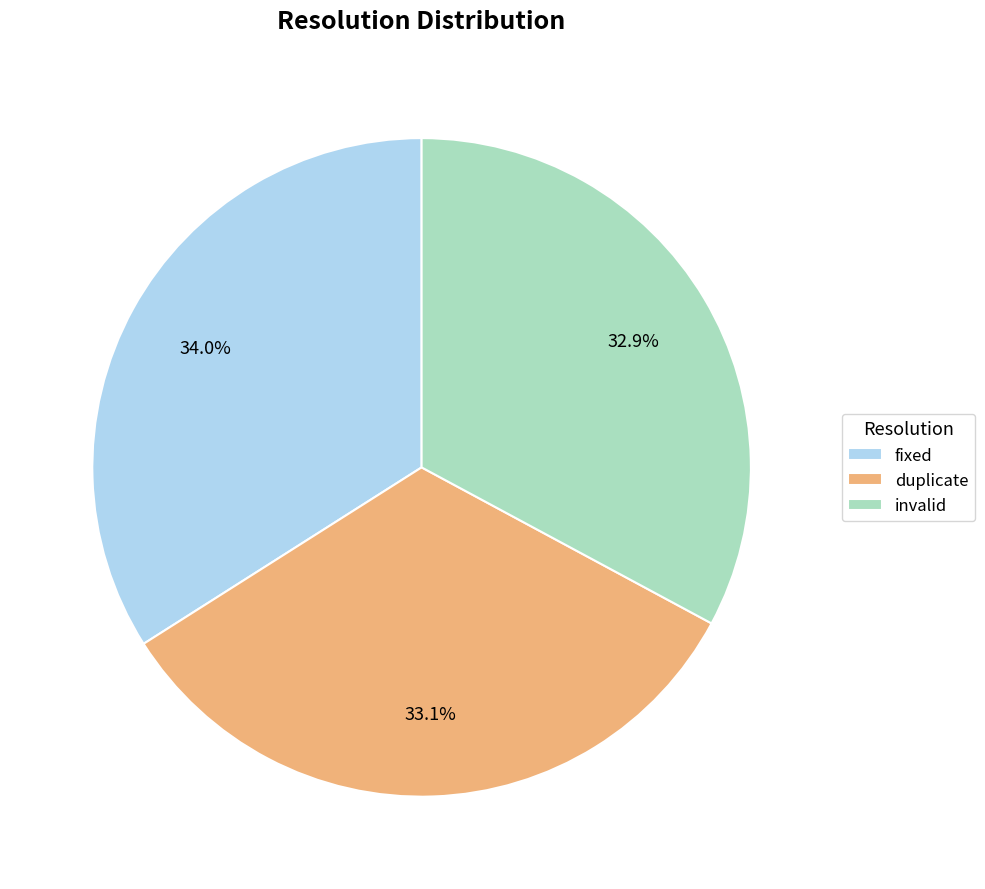

The invalid slice represents 33% of the pie. True or false?

True